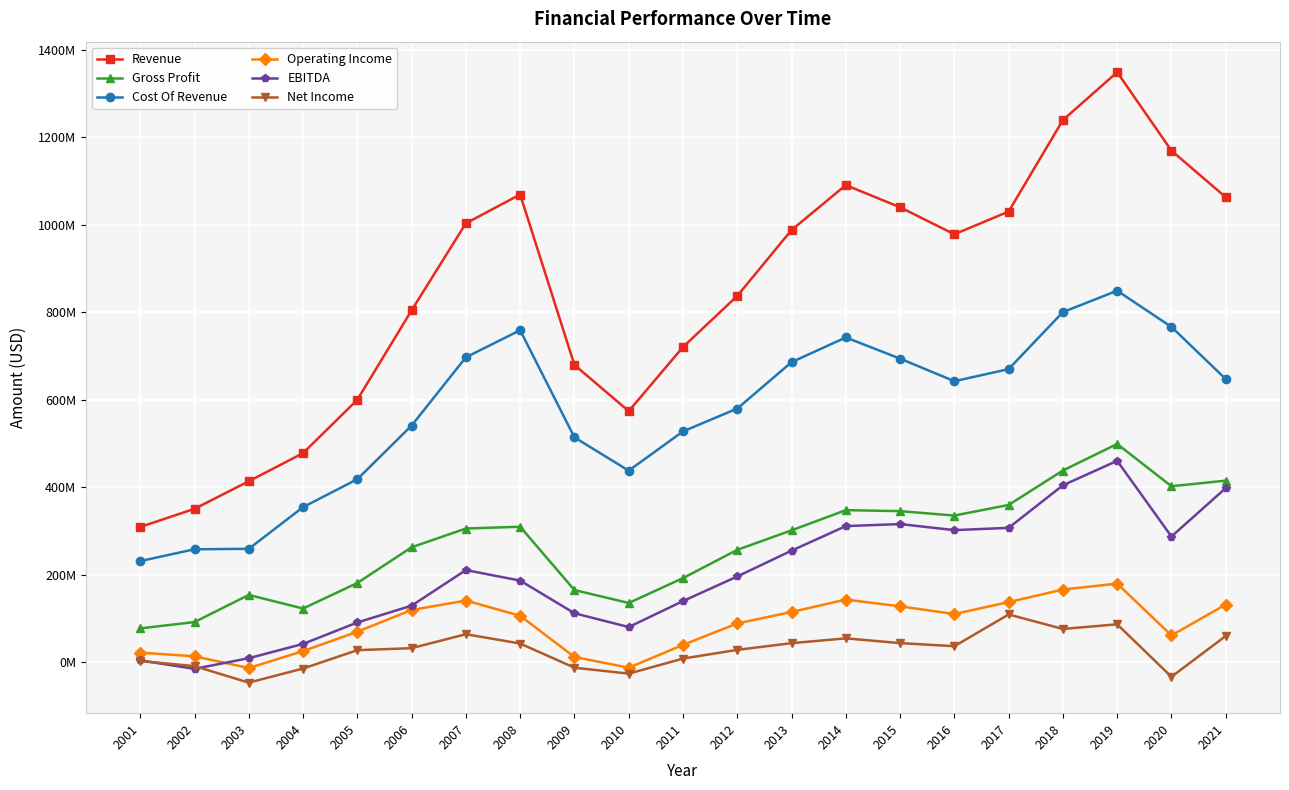

The Net Income series shows 76623000 at 2018. True or false?

True